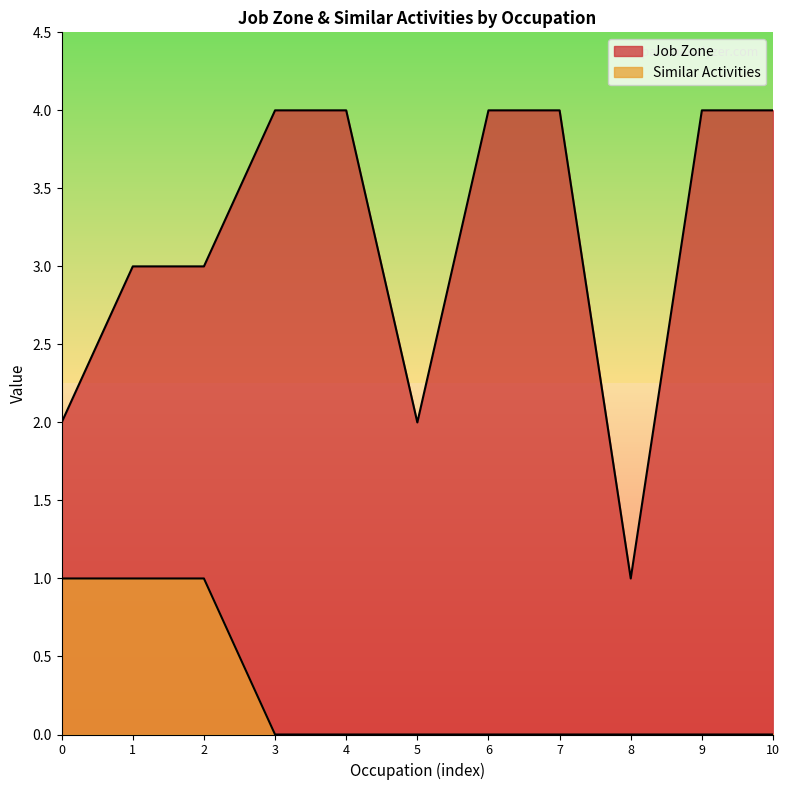

Between 2 and 10, which series saw the biggest shift?

Job Zone